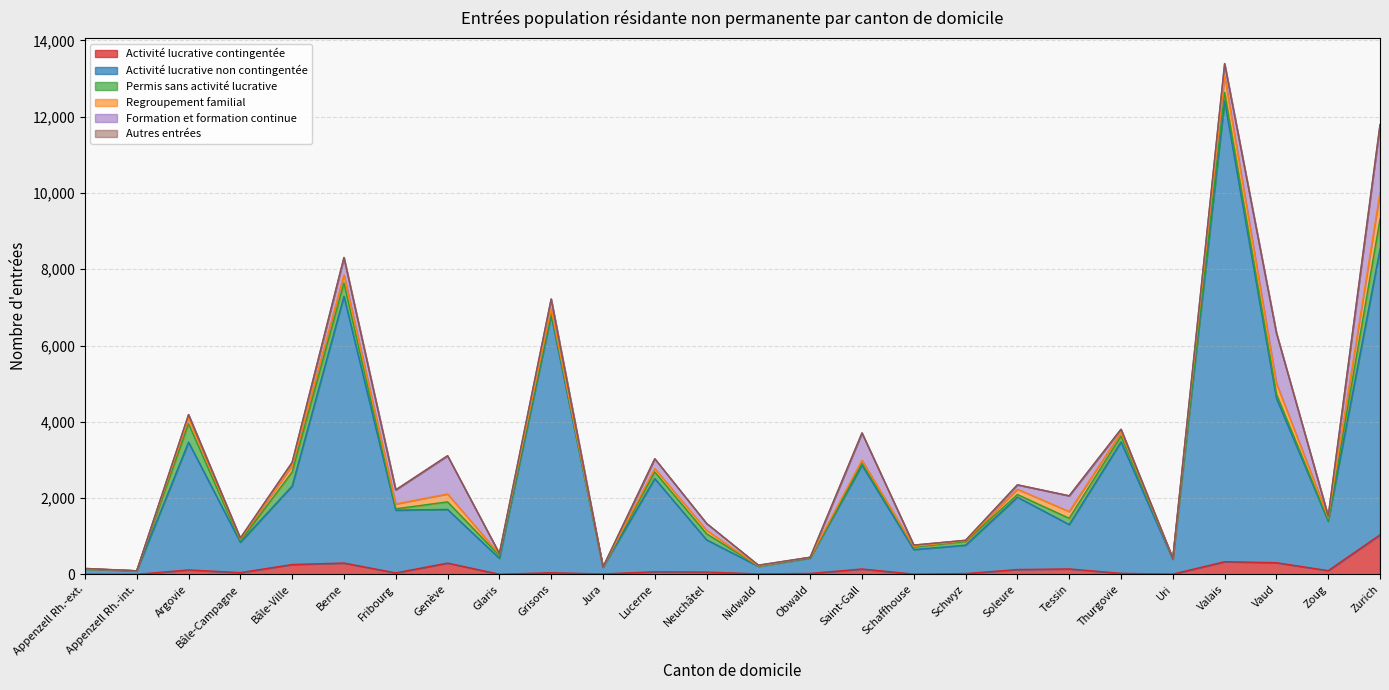

What is the difference between the maximum and minimum values in the Permis sans activité lucrative series?

786